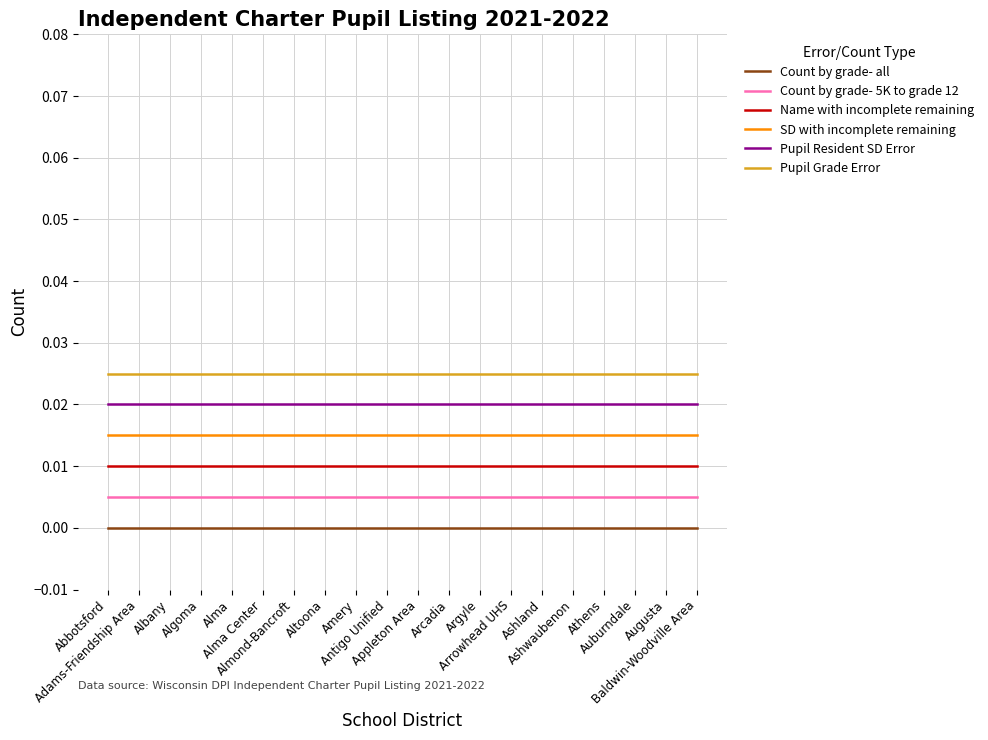

Rank the series at Arrowhead UHS from lowest to highest value.

Count by grade- all, Count by grade- 5K to grade 12, Name with incomplete remaining, SD with incomplete remaining, Pupil Resident SD Error, Pupil Grade Error